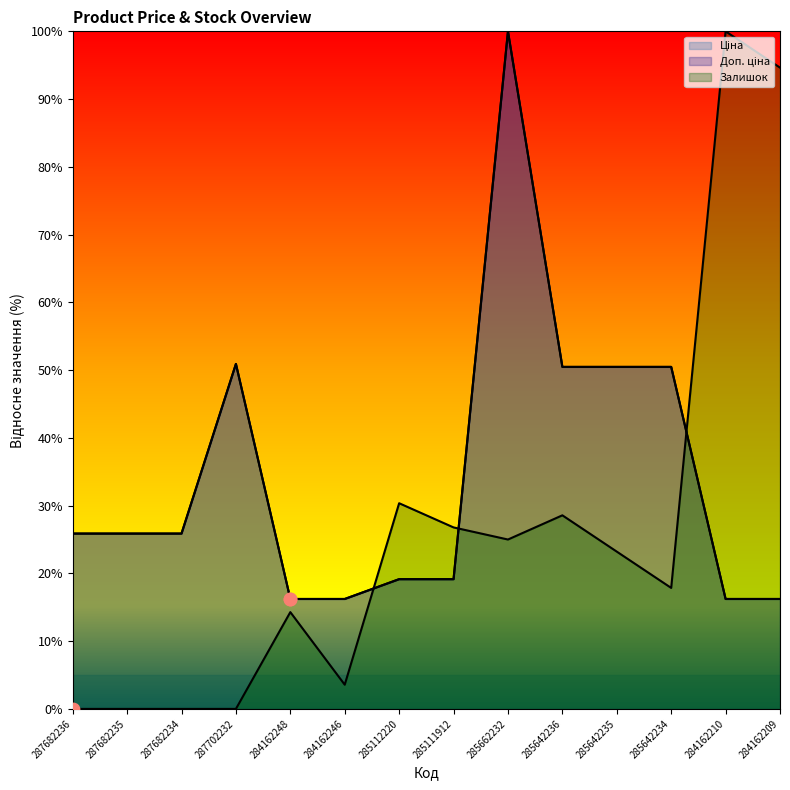

Which series has the largest Y range (max minus min)?

Залишок